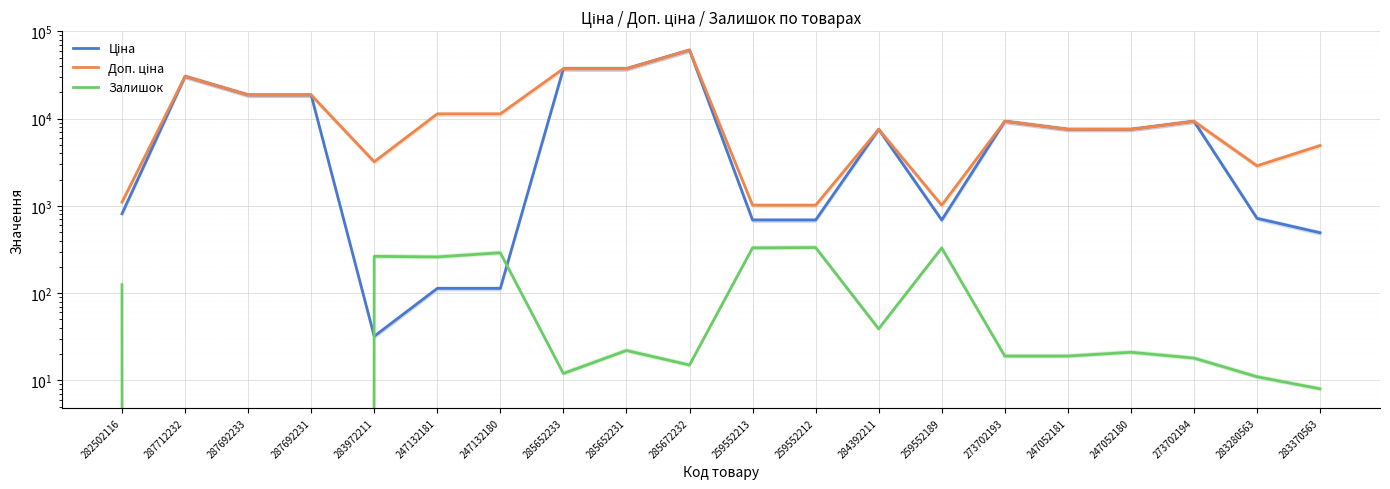

True or false: Ціна and Доп. ціна intersect in this chart.

False